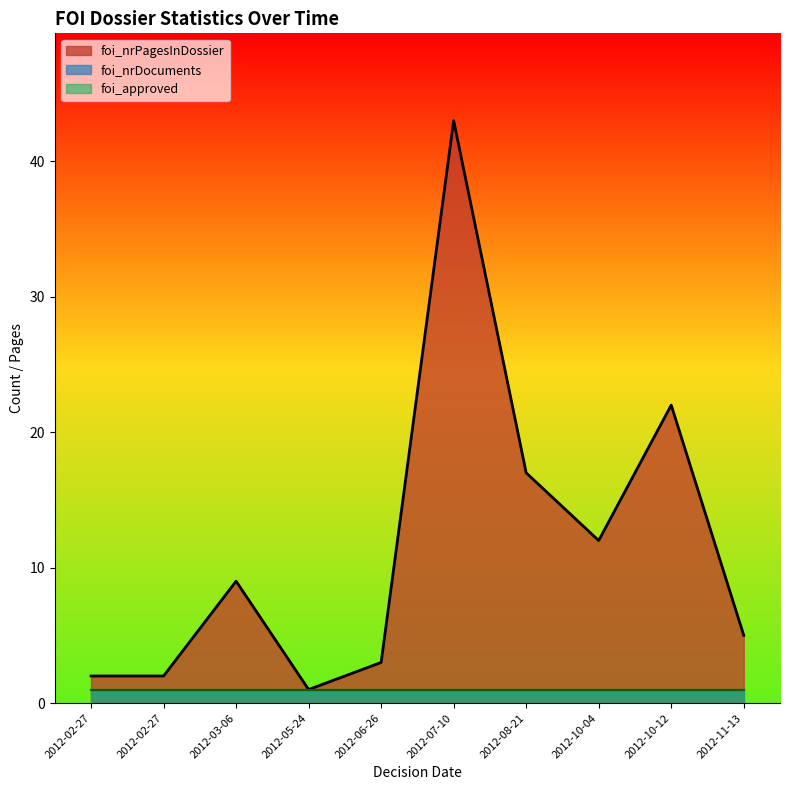

The foi_approved series shows 1 at 2012-10-04. True or false?

True